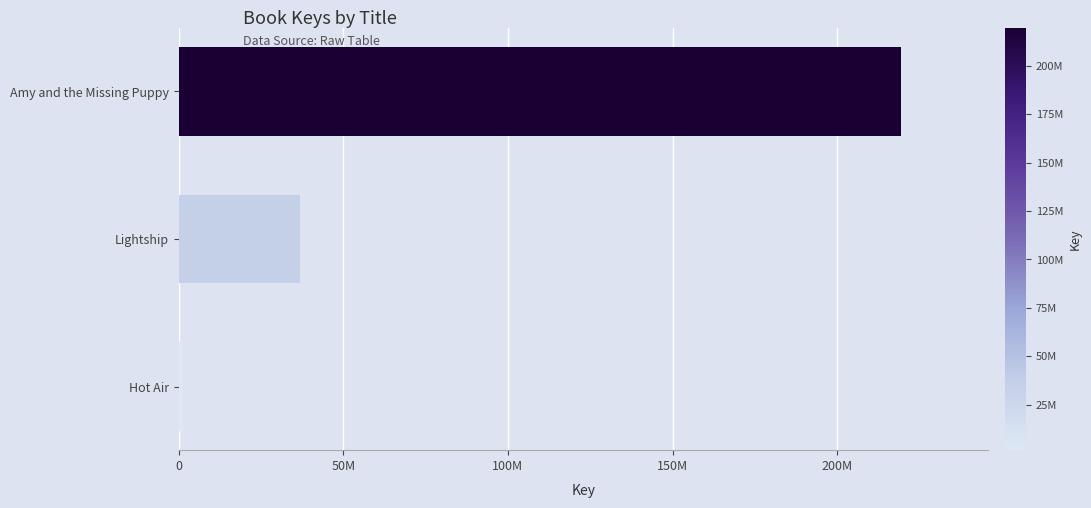

What is the average value?

85884818